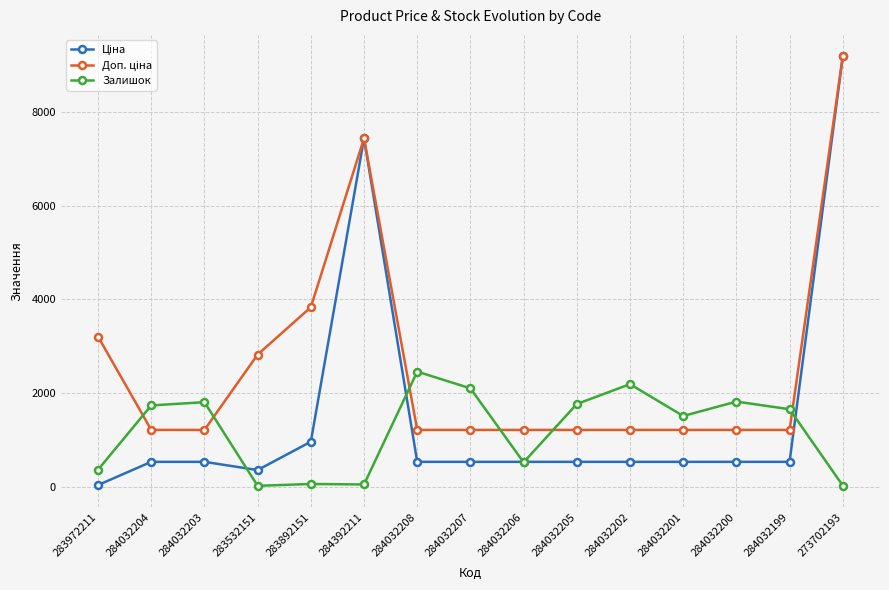

Which category has the highest value across all series?

273702193